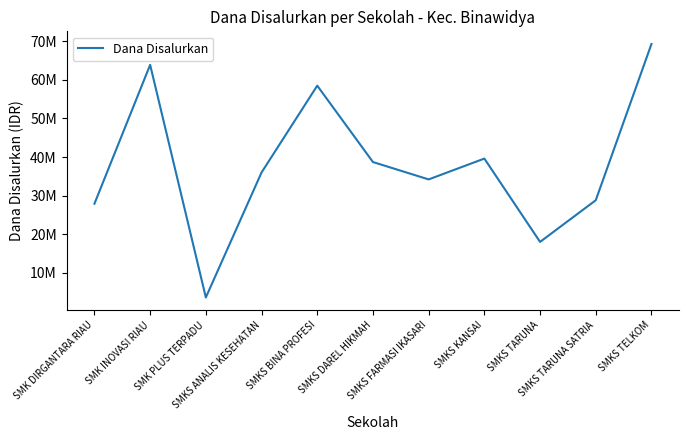

Is it true that the value at SMKS BINA PROFESI is 99855126?

False